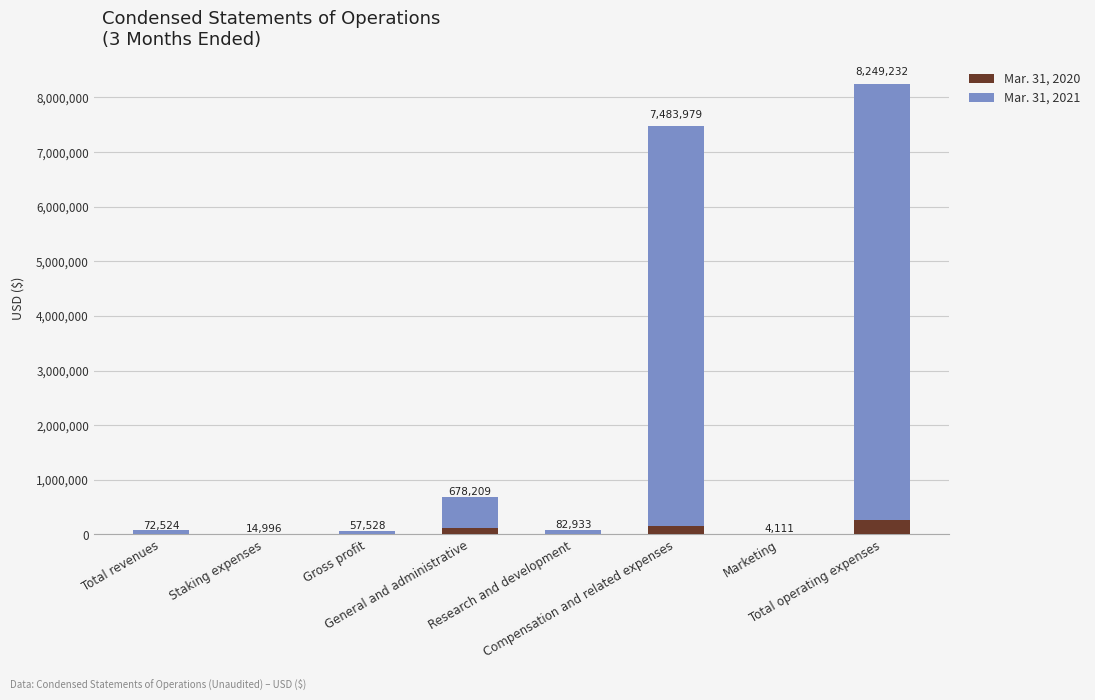

What are all the series names shown in the legend?

Mar. 31, 2020, Mar. 31, 2021